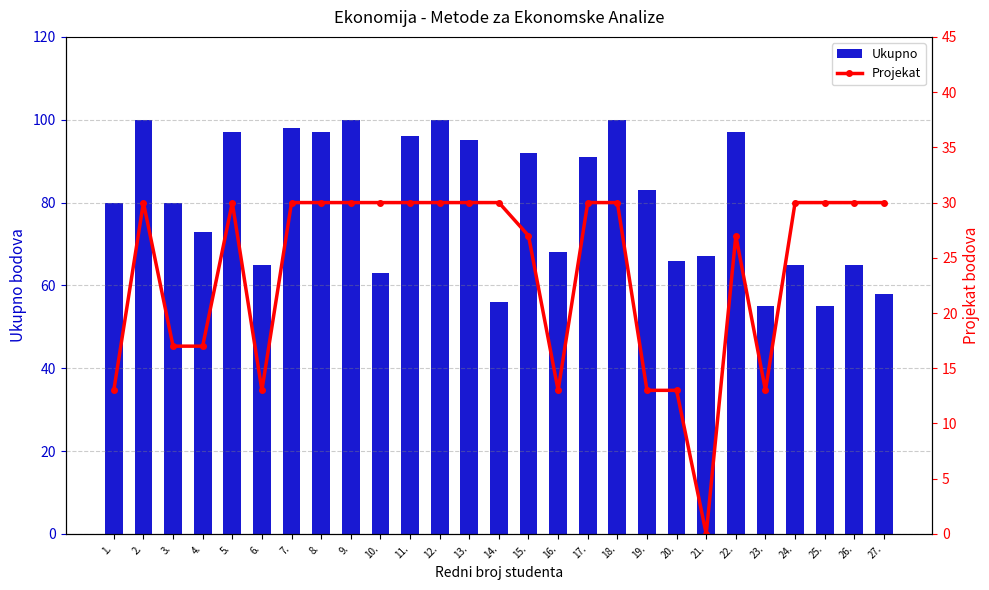

At which category is the sum across all series the highest?

2.